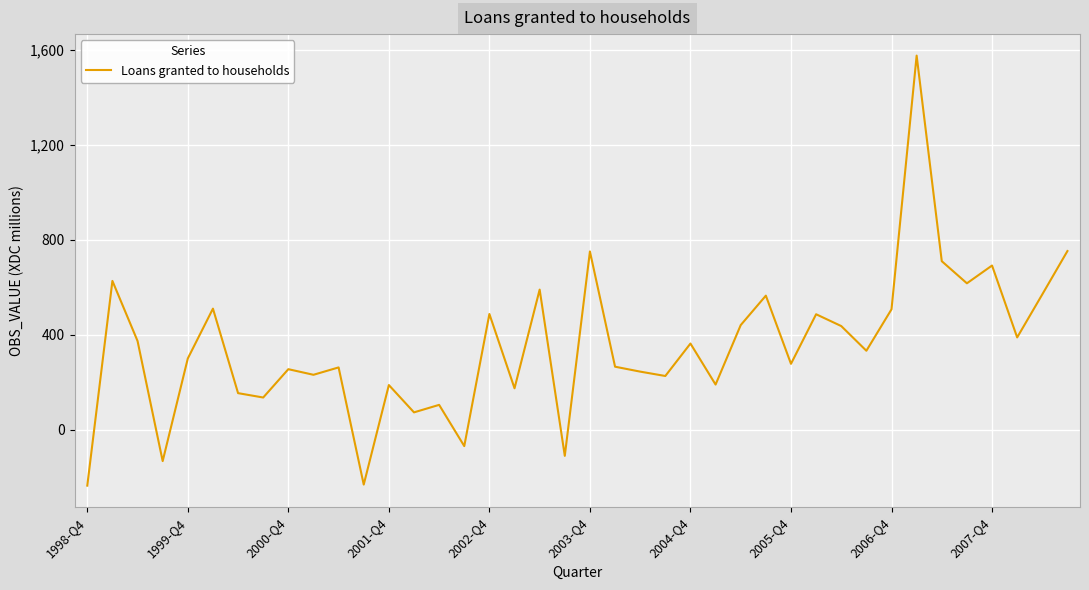

True or false: the data has more than 0 interior local peaks.

True